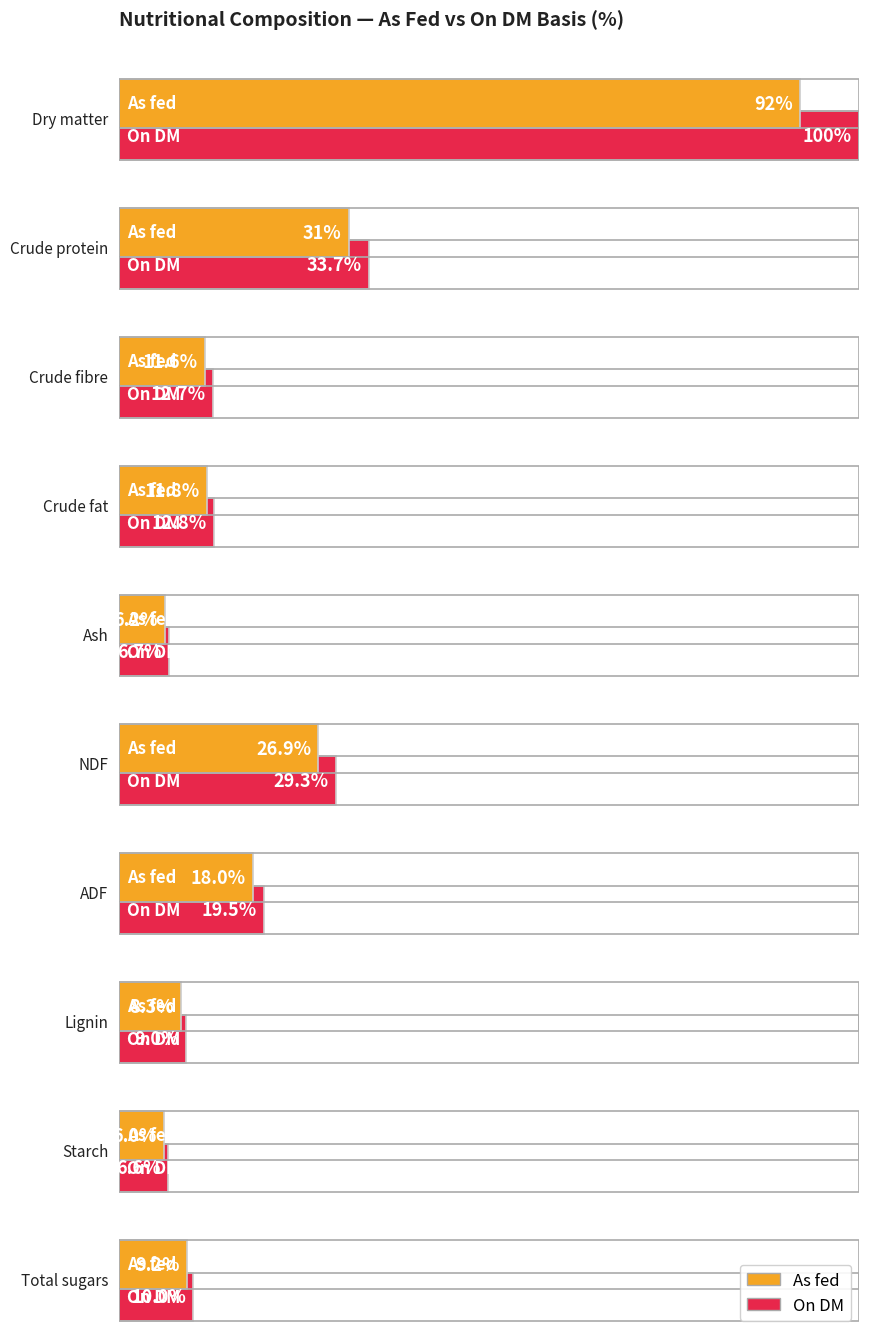

Reading left to right, transcribe all the data shown in this chart.

As fed: 92.0	31.0	11.6	11.8	6.2	26.9	18.0	8.3	6.0	9.2
On DM: 100.0	33.7	12.7	12.8	6.7	29.3	19.5	9.0	6.6	10.0